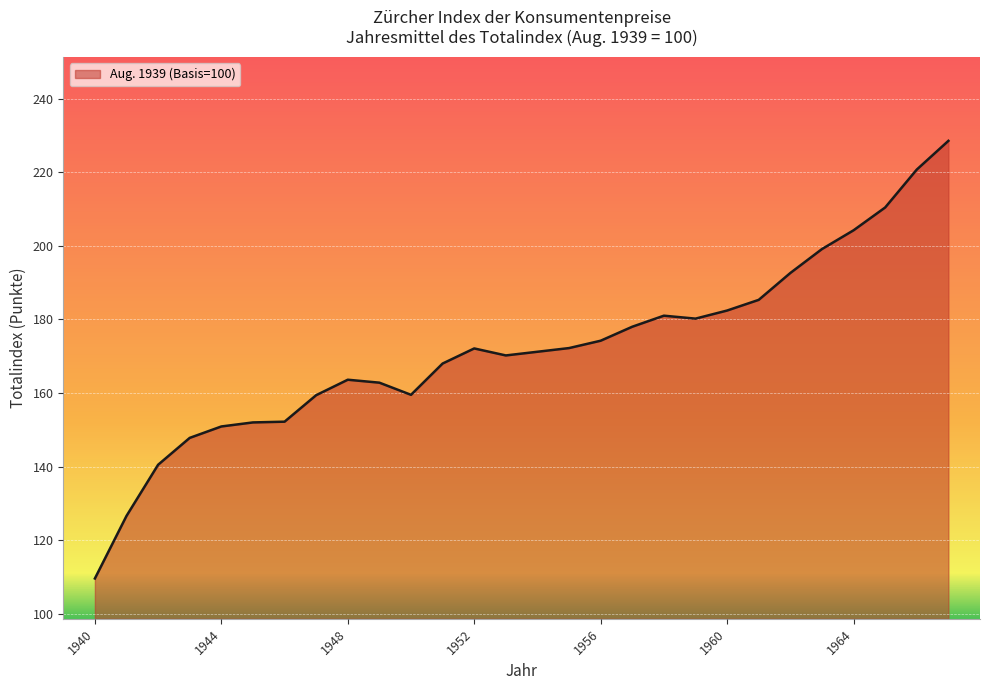

What is the maximum value shown in the chart?

228.5